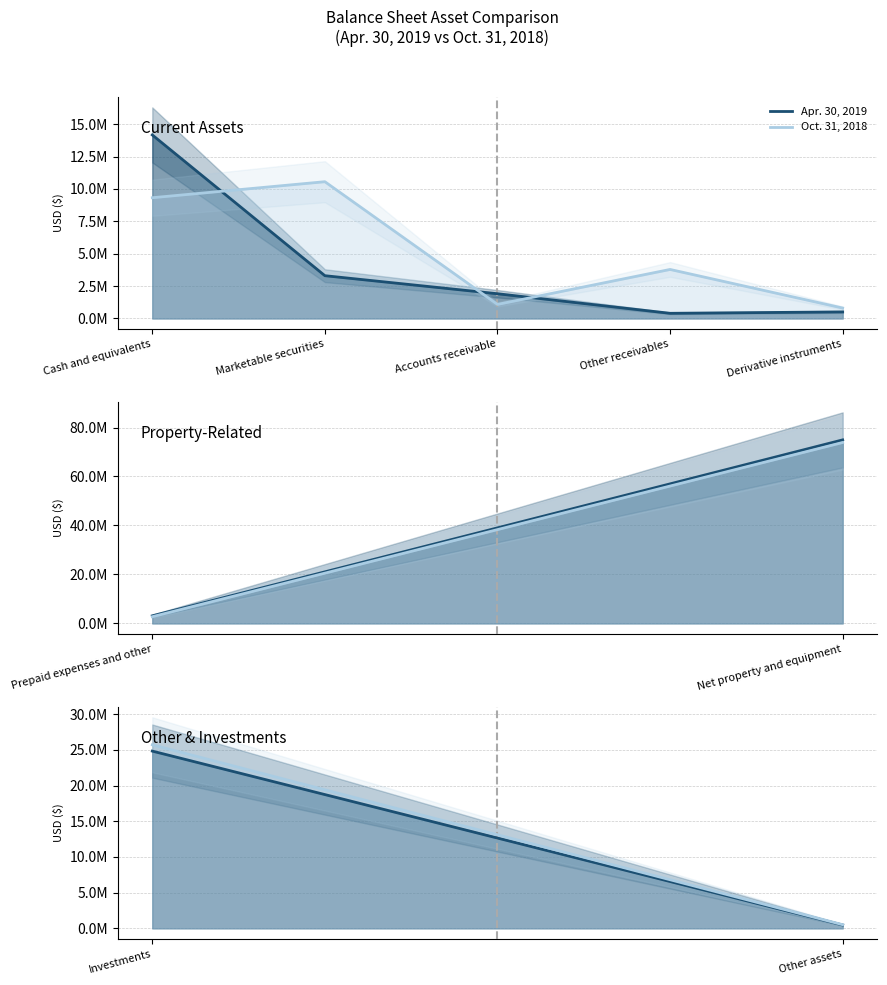

What is the label of the 2nd point from the left?

Other assets